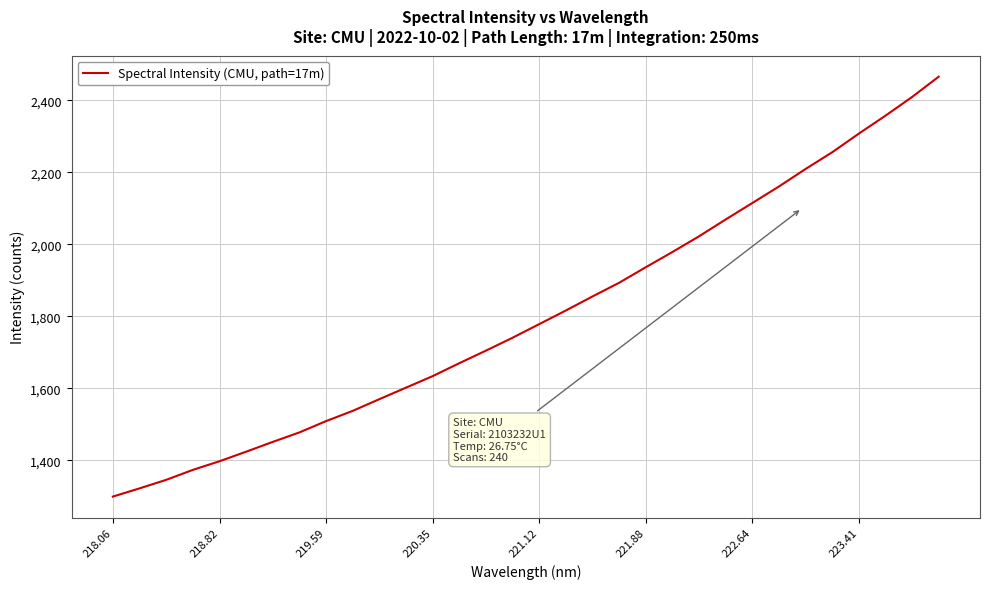

What is the difference between the maximum and second lowest values?

1144.2